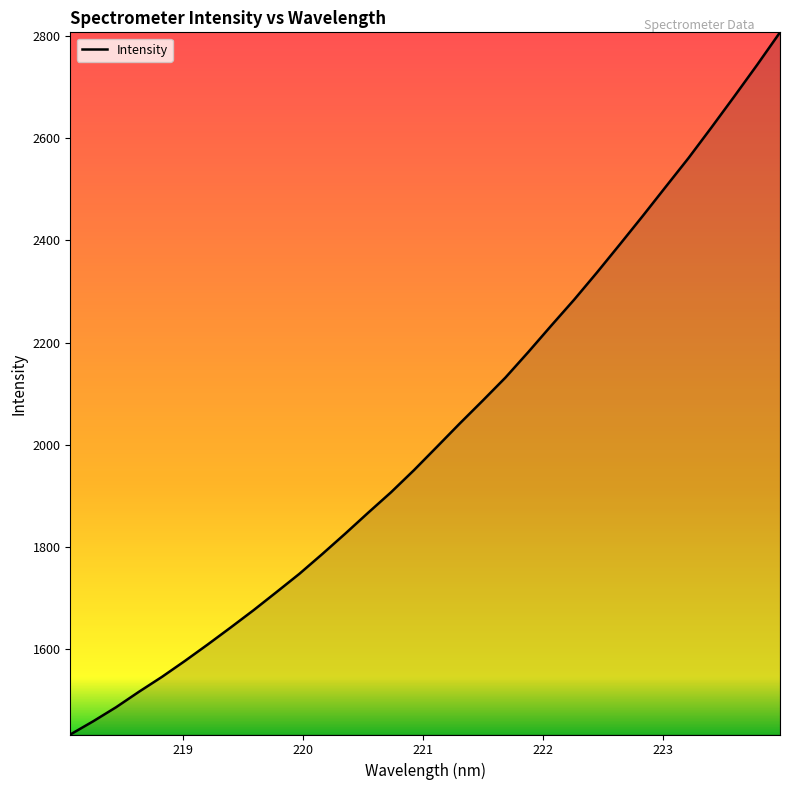

How many values are below 1995?

16